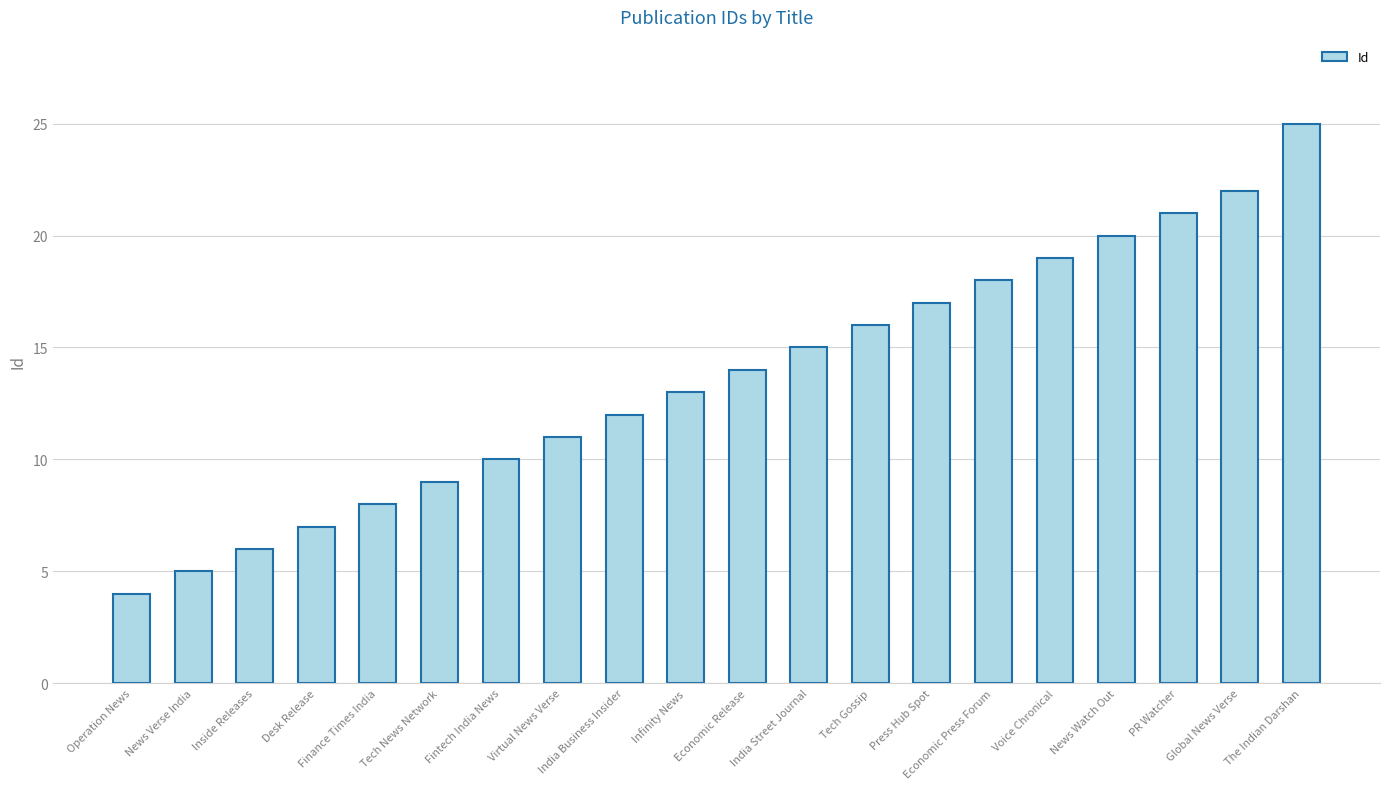

How many bars are there in total?

20